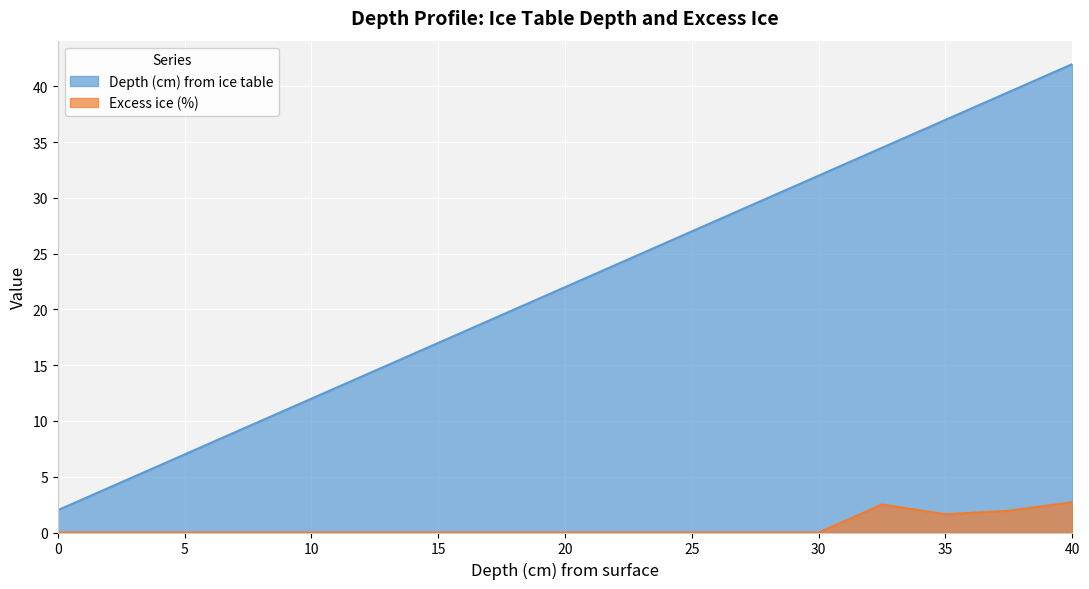

The value of Depth (cm) from ice table at 0 is 2.9. True or false?

False